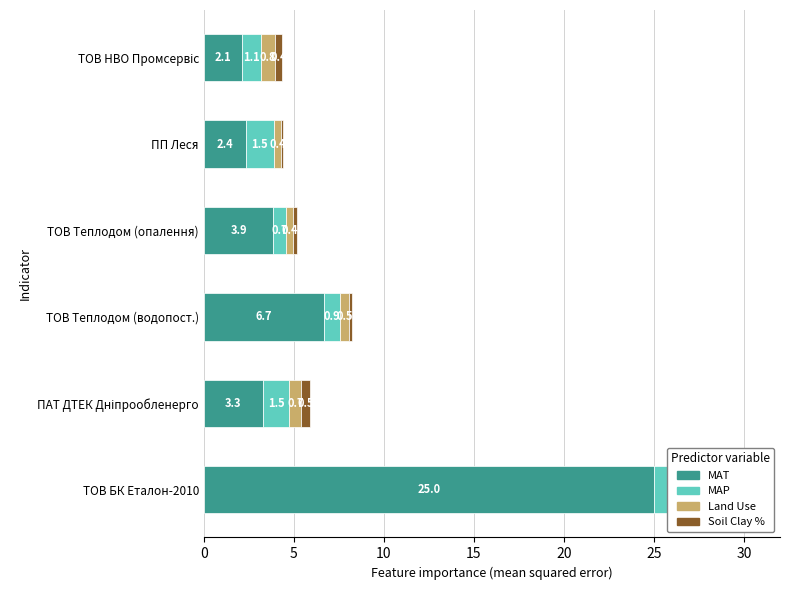

How many bars are there in total?

24